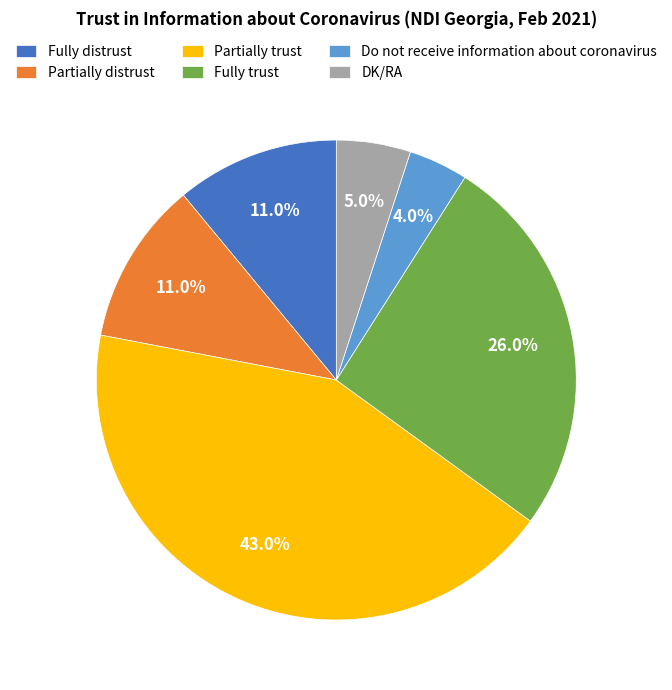

Is there any slice that represents more than half of the pie?

No